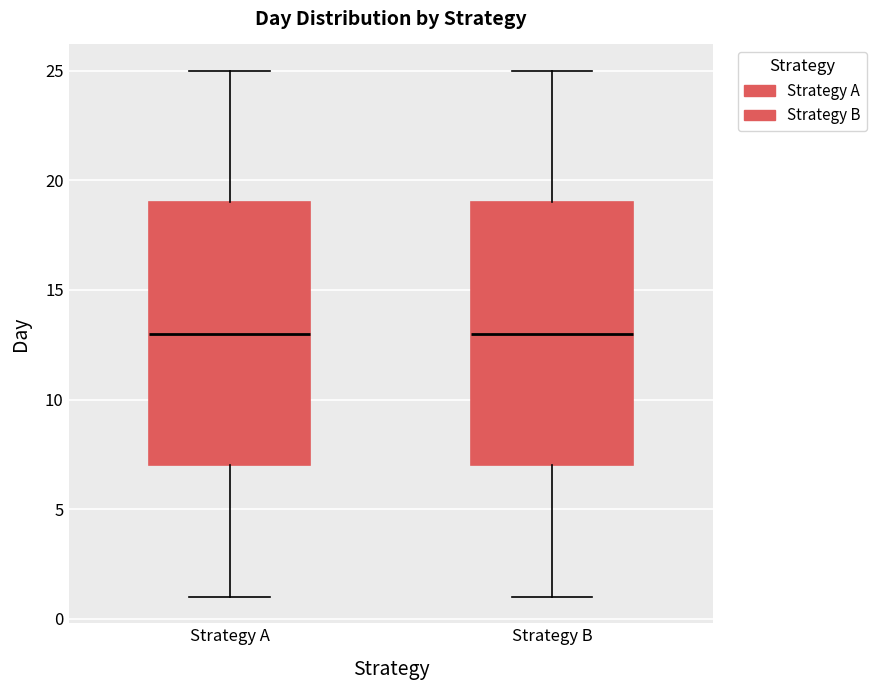

Where does the upper whisker of the box for Strategy B end on the y-axis? The values are not printed on the chart, so give them approximately, as read against the axis.

25